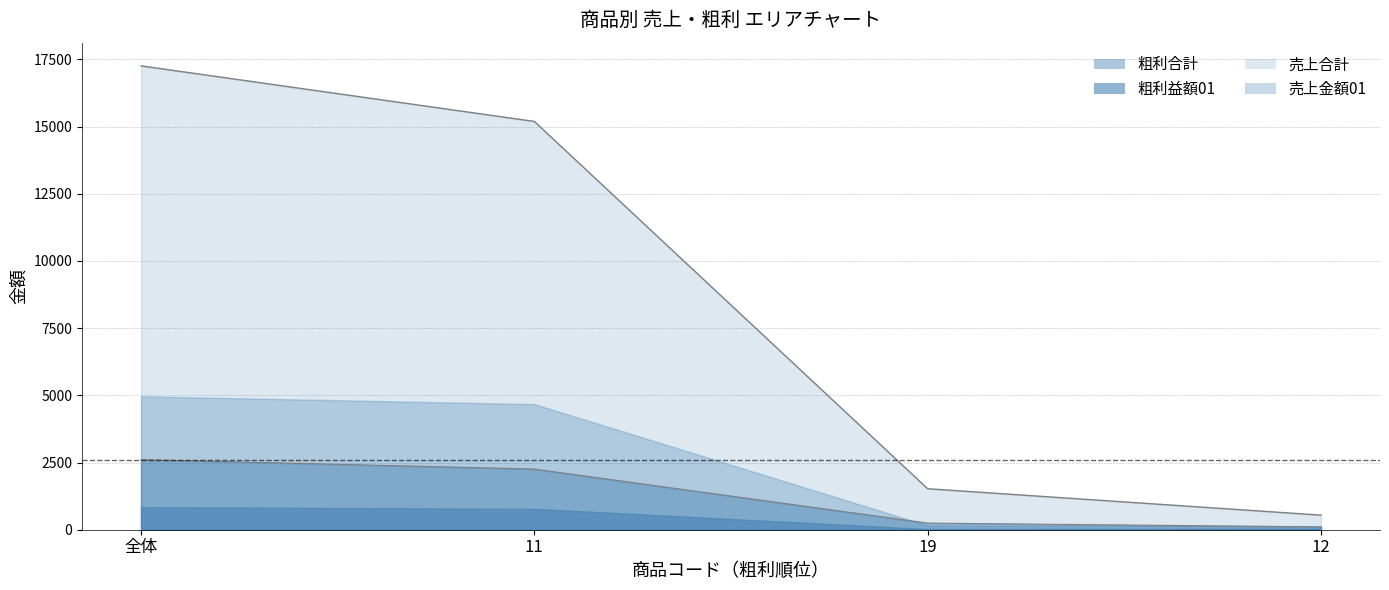

What is the sum of the 売上合計 values at 11 and 12?

15733.1